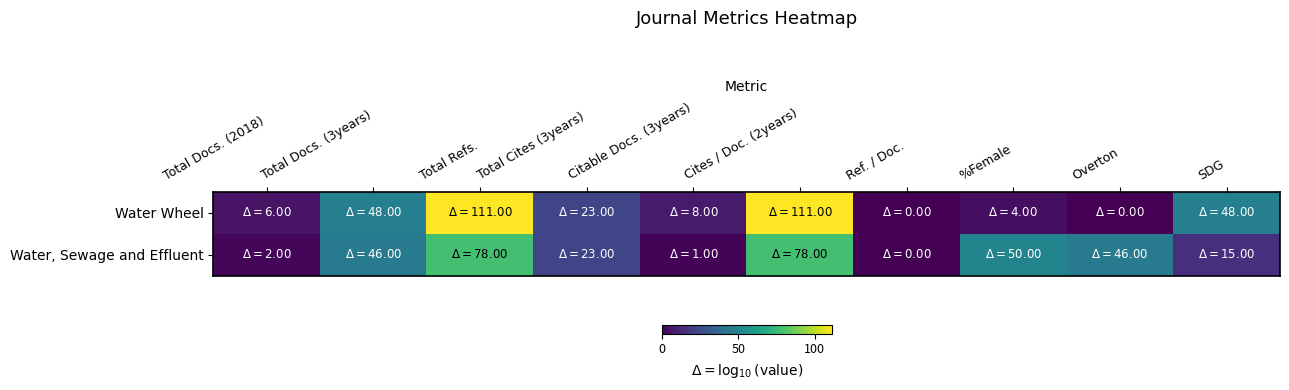

Reading left to right, list all the values displayed in this chart.

Water Wheel: Total Docs. (2018)=6	Total Docs. (3years)=48	Total Refs.=111	Total Cites (3years)=23	Citable Docs. (3years)=8	Cites / Doc. (2years)=111	Ref. / Doc.=0	%Female=4	Overton=0	SDG=48
Water, Sewage and Effluent: Total Docs. (2018)=2	Total Docs. (3years)=46	Total Refs.=78	Total Cites (3years)=23	Citable Docs. (3years)=1	Cites / Doc. (2years)=78	Ref. / Doc.=0	%Female=50	Overton=46	SDG=15